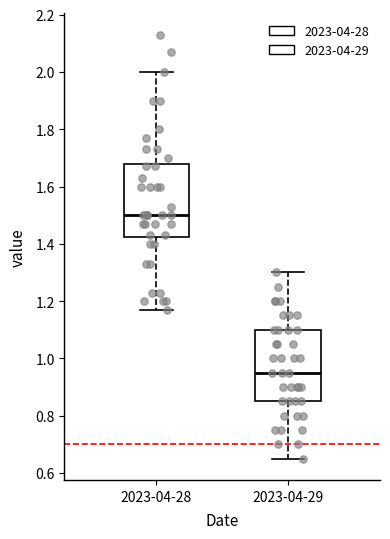

Which box has the highest median line?

2023-04-28